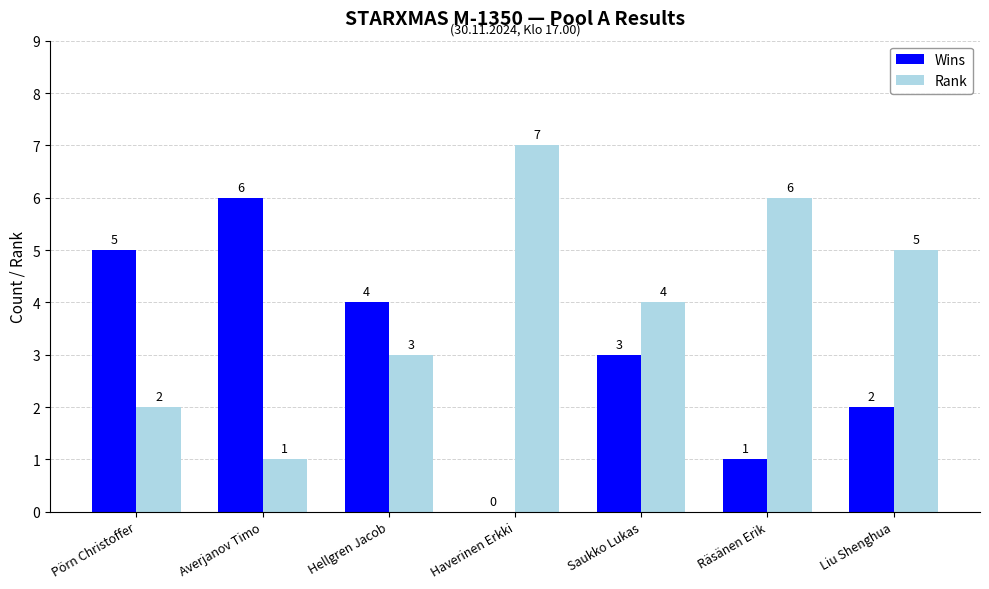

What is the maximum value shown in the chart?

7